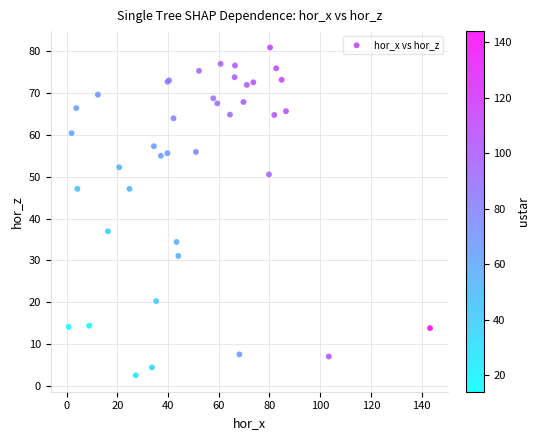

What Y value in the scatter plot is closest to 41?

37.0